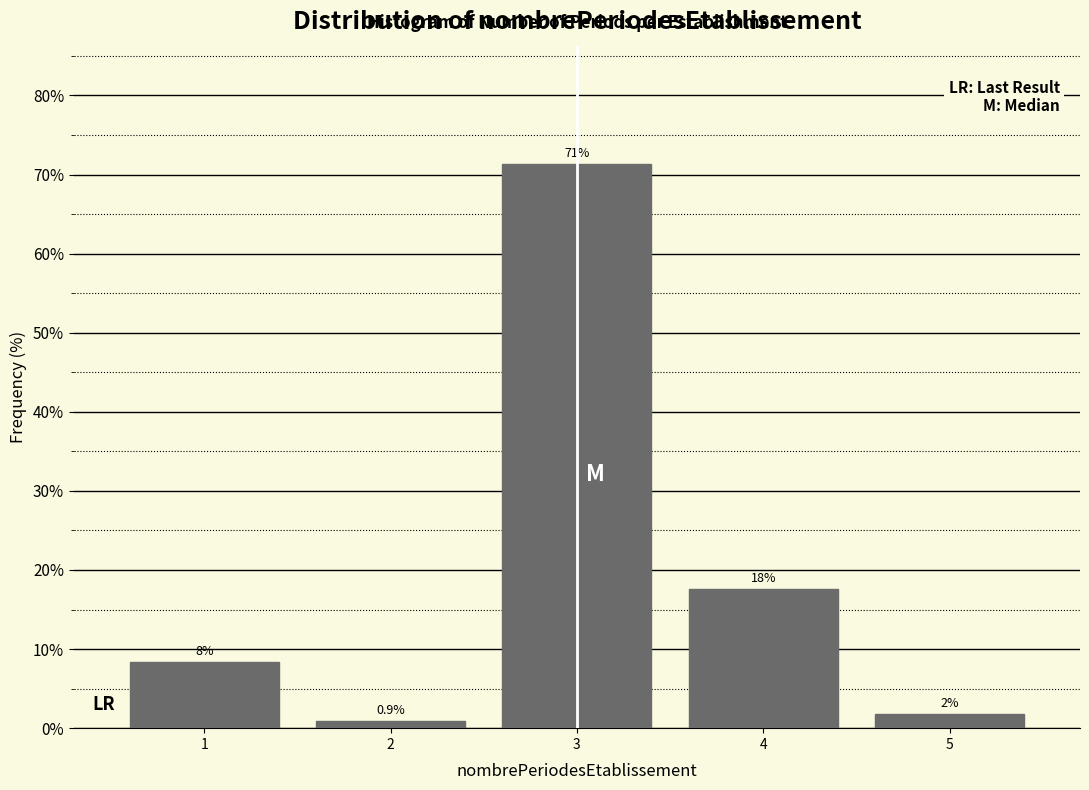

How many bars are there in total?

5